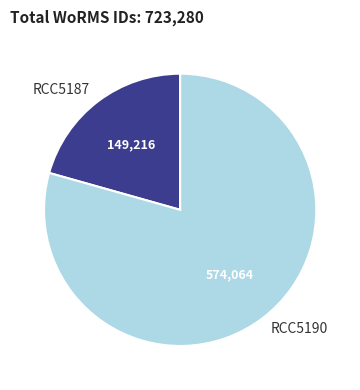

What is the majority slice?

RCC5190